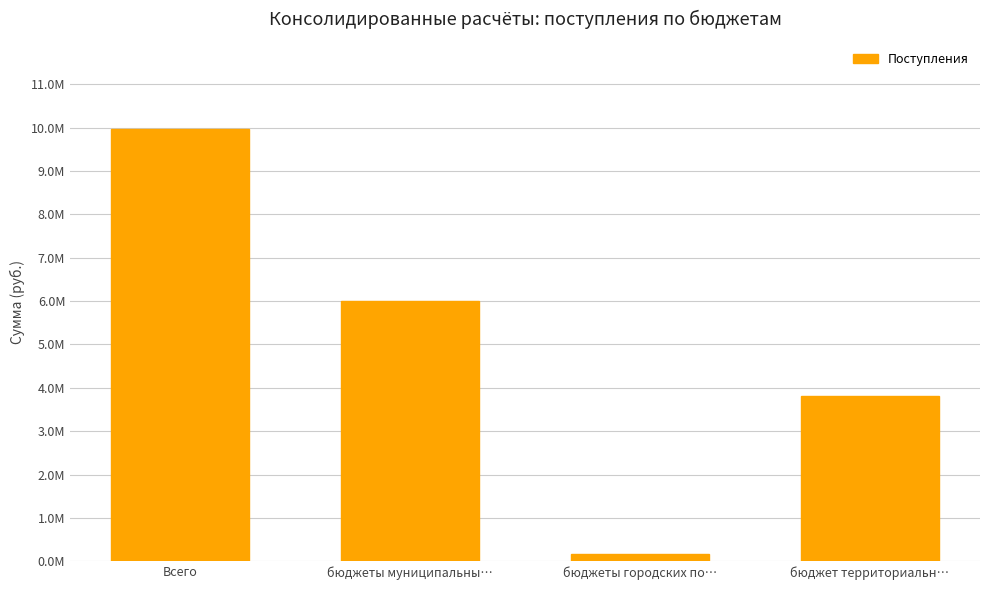

What is the difference between the maximum and minimum values?

9812815.3